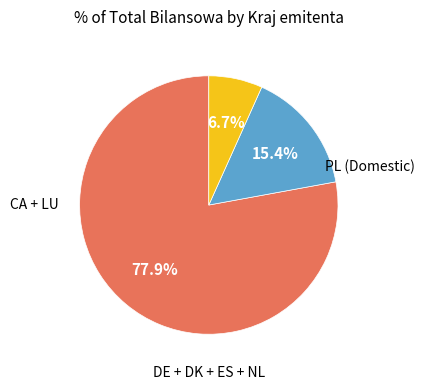

Is there a majority slice in this chart?

Yes